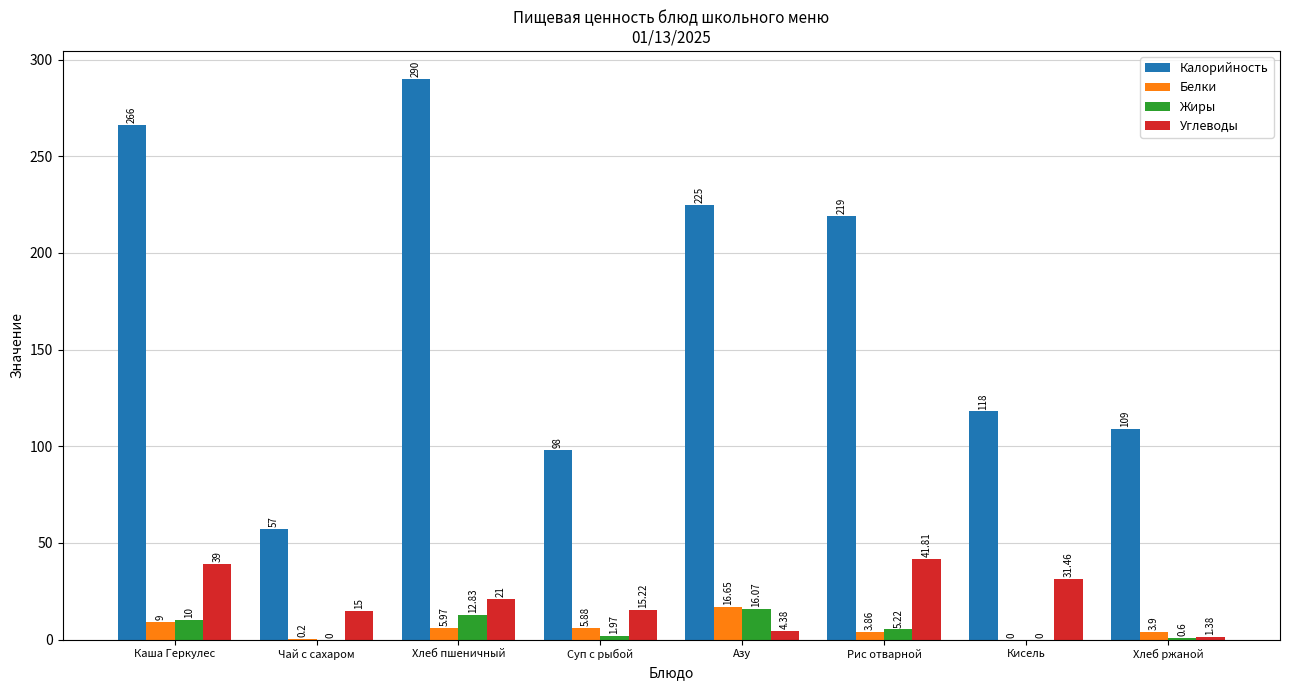

How many series are shown in this chart?

4